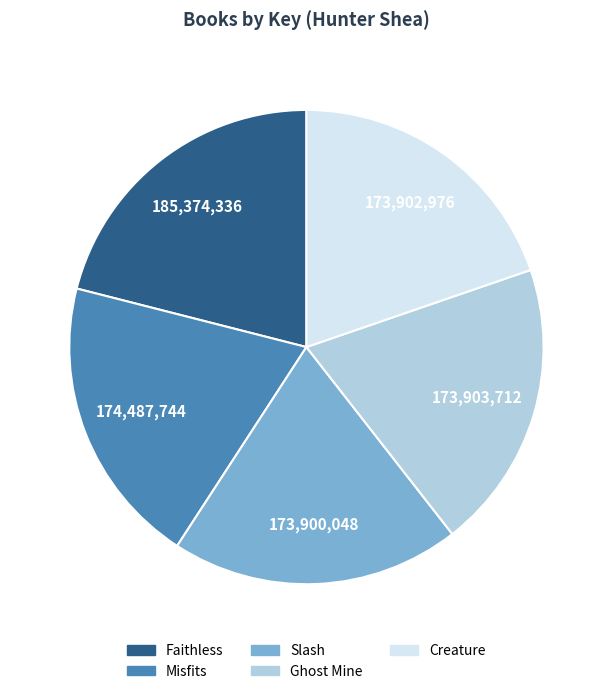

How many segments does this pie chart have?

5